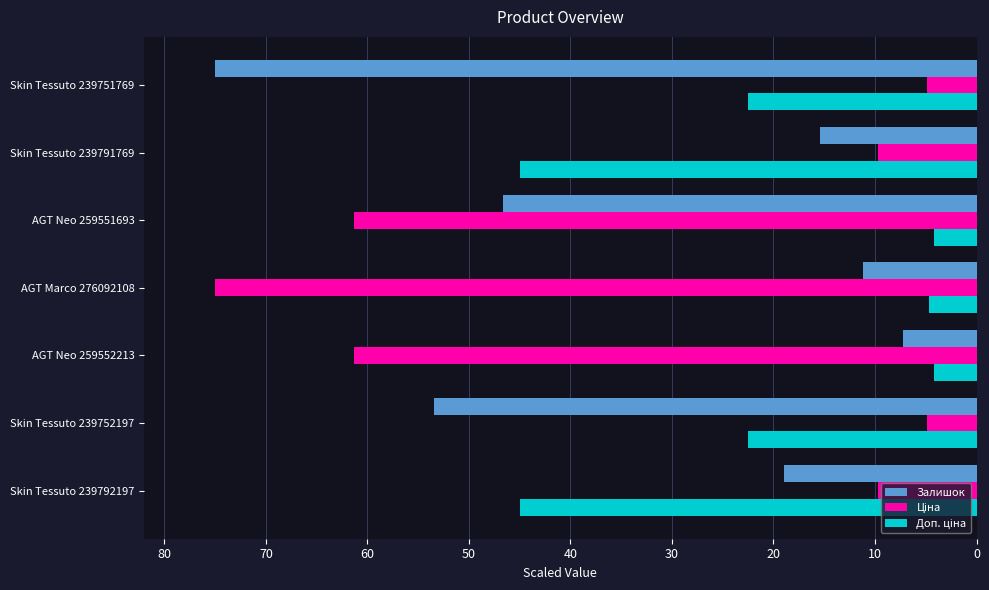

What is the spread (max minus min) of values at AGT Marco 276092108?

70.3